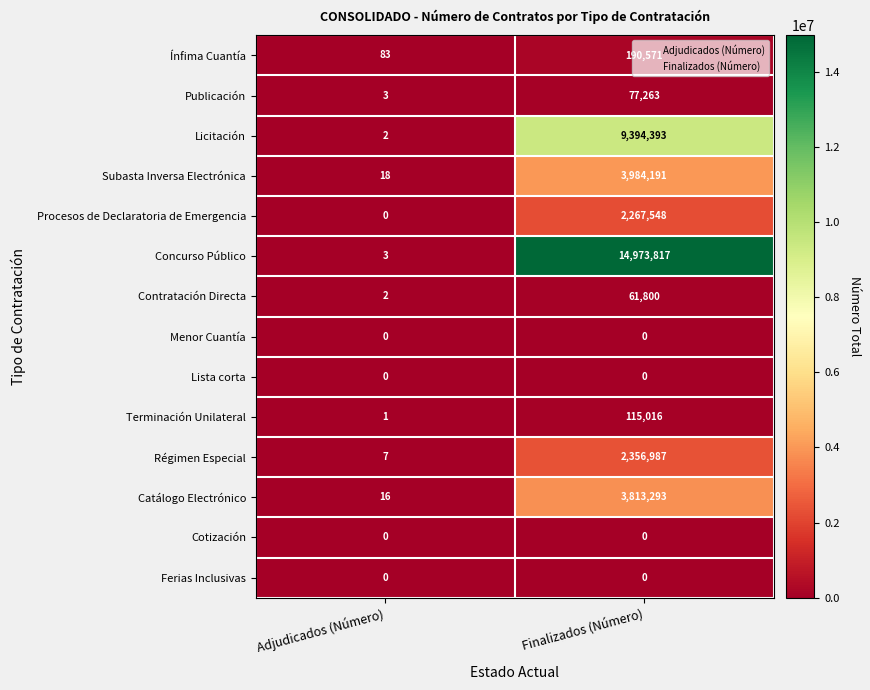

Is it true that Cotización equals 0 at Adjudicados (Número)?

True